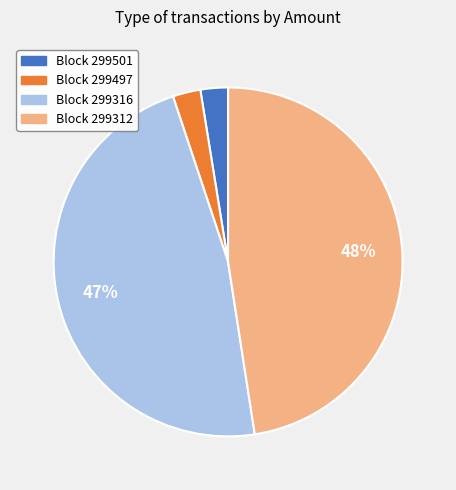

Is there any slice that represents more than half of the pie?

No